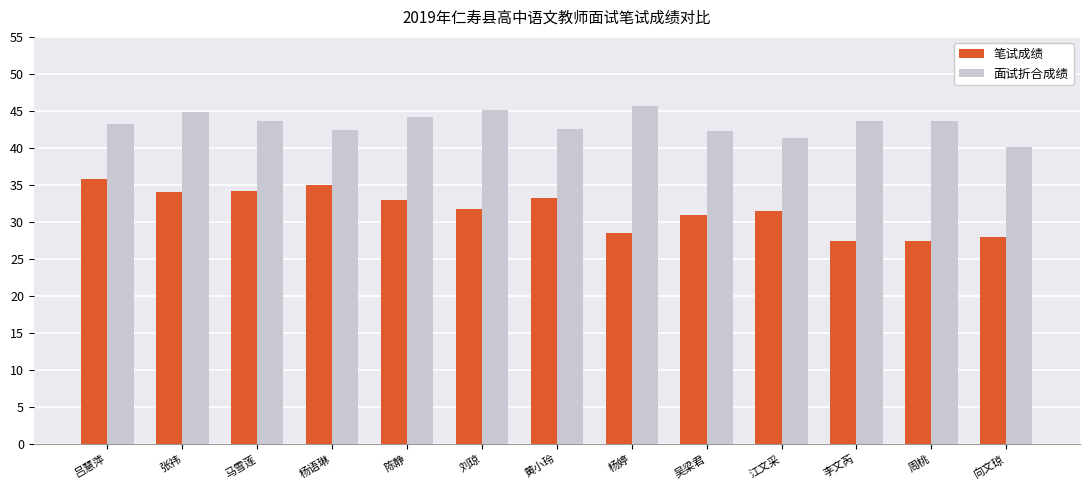

List the series in order of their peak value, lowest first.

笔试成绩, 面试折合成绩